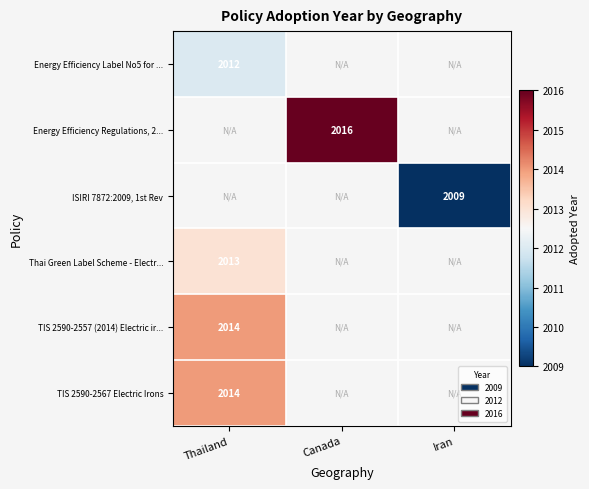

What is the difference between the highest and lowest values at Thailand?

2.0